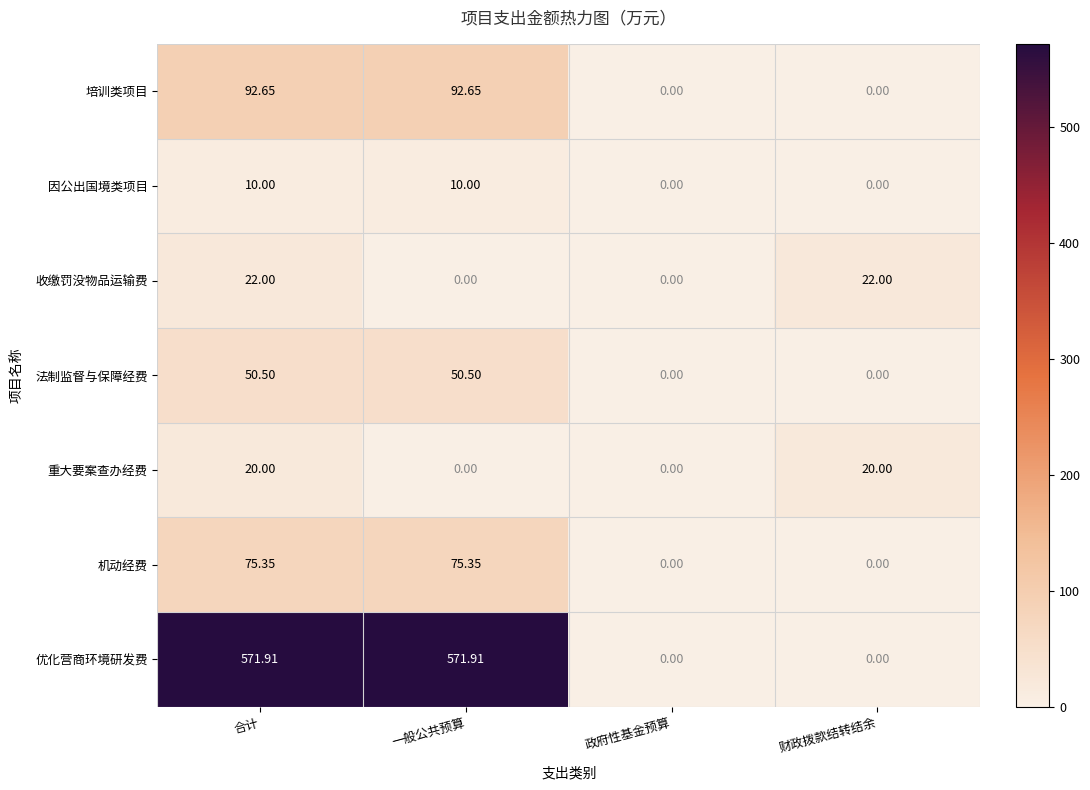

How many data points does each series have?

4